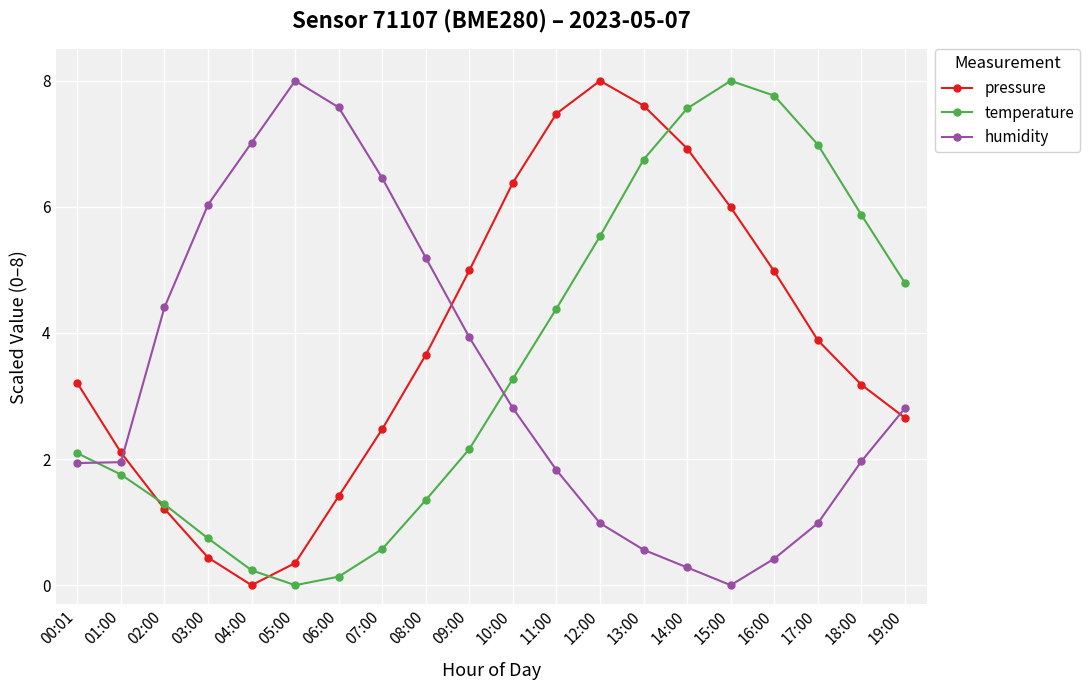

What is the label of the 6th point from the left?

05:00